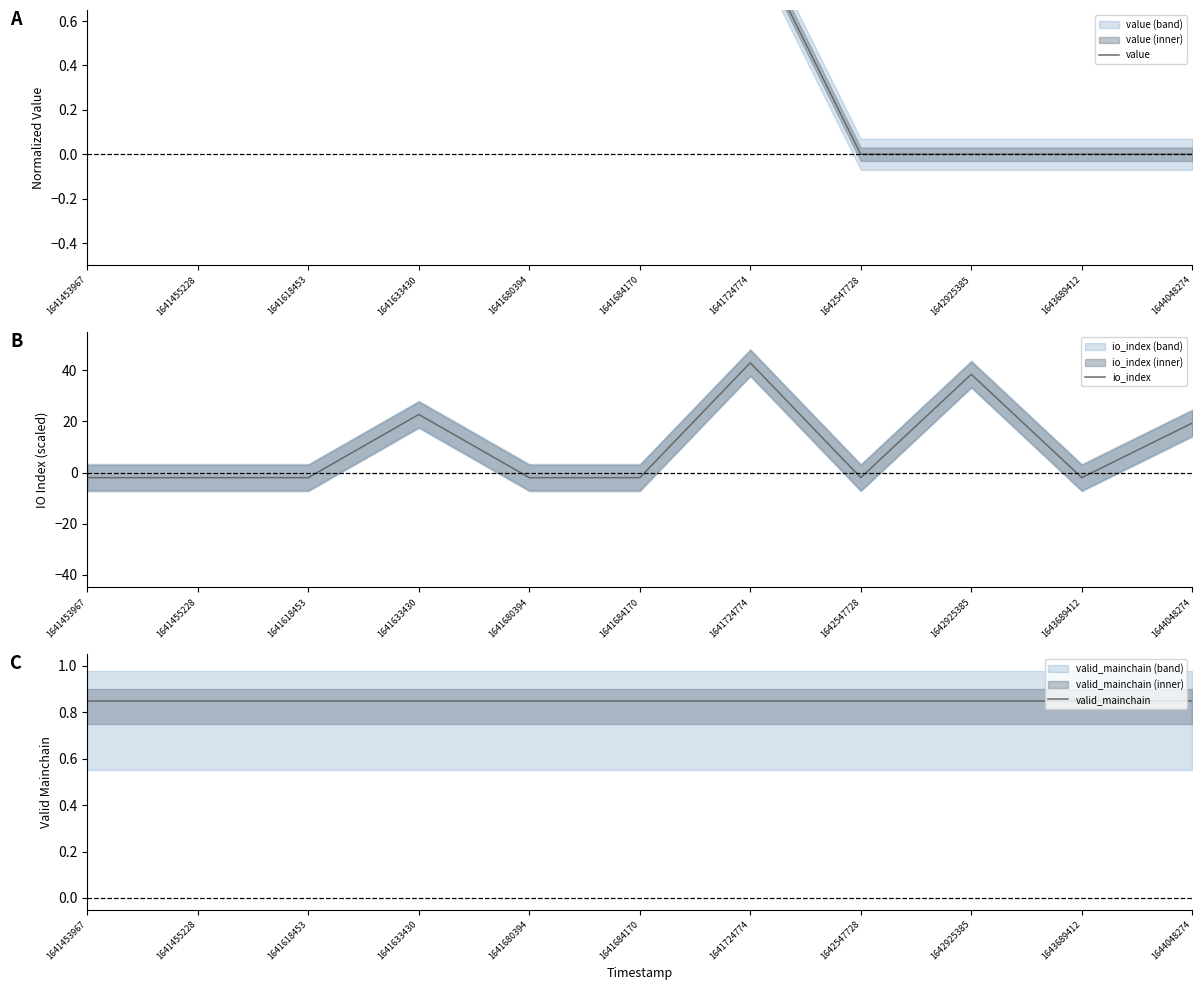

What is the total value across all series at 1643689412?

-1.1